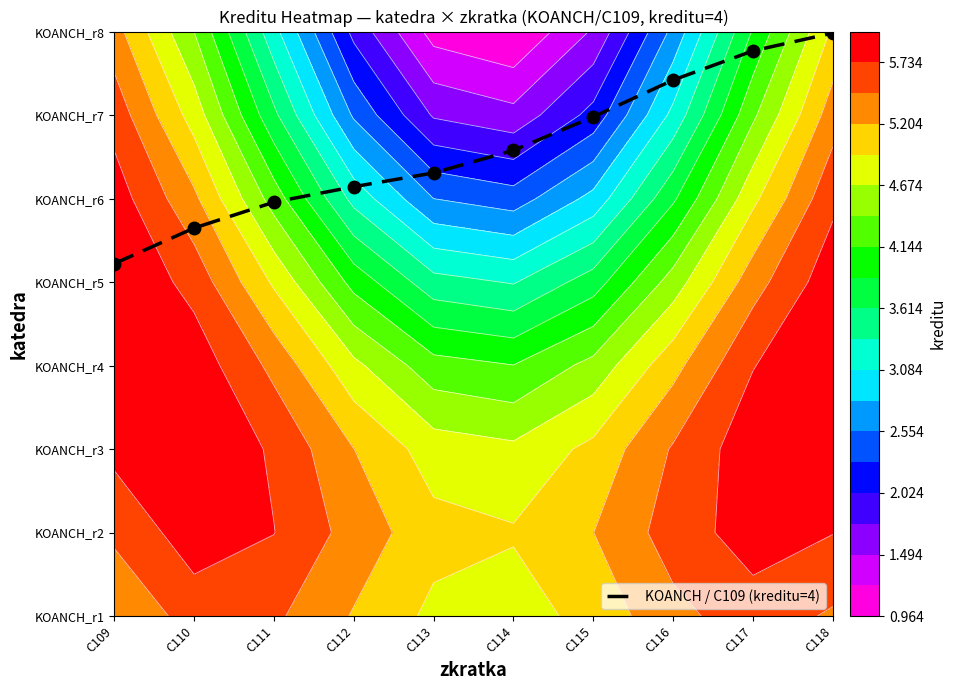

Reading left to right, list all the values displayed in this chart.

C109=4.2	C110=4.6	C111=5.0	C112=5.1	C113=5.3	C114=5.6	C115=6.0	C116=6.4	C117=6.8	C118=7.0